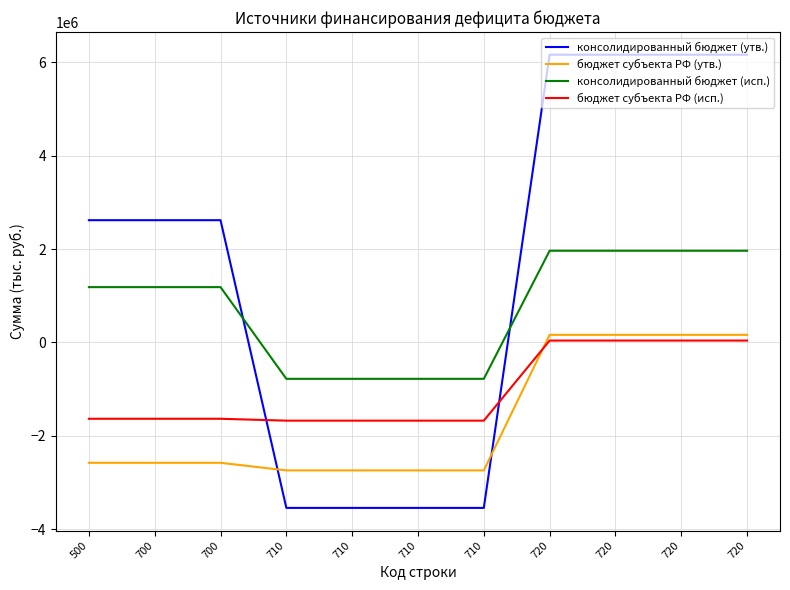

Reading left to right, list all the values displayed in this chart.

консолидированный бюджет (утв.): 2617700.0	2617700.0	2617700.0	-3542900.0	-3542900.0	-3542900.0	-3542900.0	6160600.0	6160600.0	6160600.0	6160600.0
бюджет субъекта РФ (утв.): -2576900.0	-2576900.0	-2576900.0	-2739700.0	-2739700.0	-2739700.0	-2739700.0	162800.0	162800.0	162800.0	162800.0
консолидированный бюджет (исп.): 1184367.0	1184367.0	1184367.0	-779040.9	-779040.9	-779040.9	-779040.9	1963407.9	1963407.9	1963407.9	1963407.9
бюджет субъекта РФ (исп.): -1634300.0	-1634300.0	-1634300.0	-1674600.0	-1674600.0	-1674600.0	-1674600.0	40300.0	40300.0	40300.0	40300.0